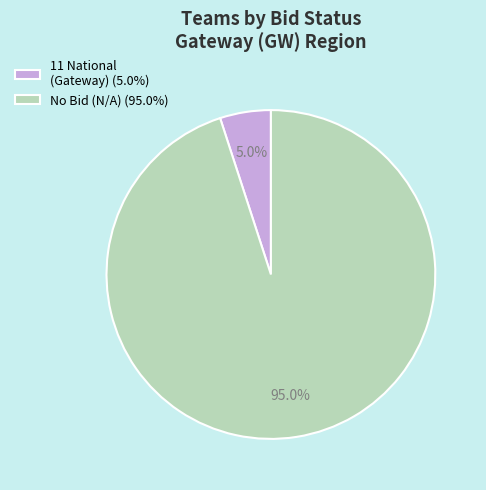

What is the ratio of the value at No Bid (N/A) (95.0%) to the value at 11 National (Gateway) (5.0%)?

19.0